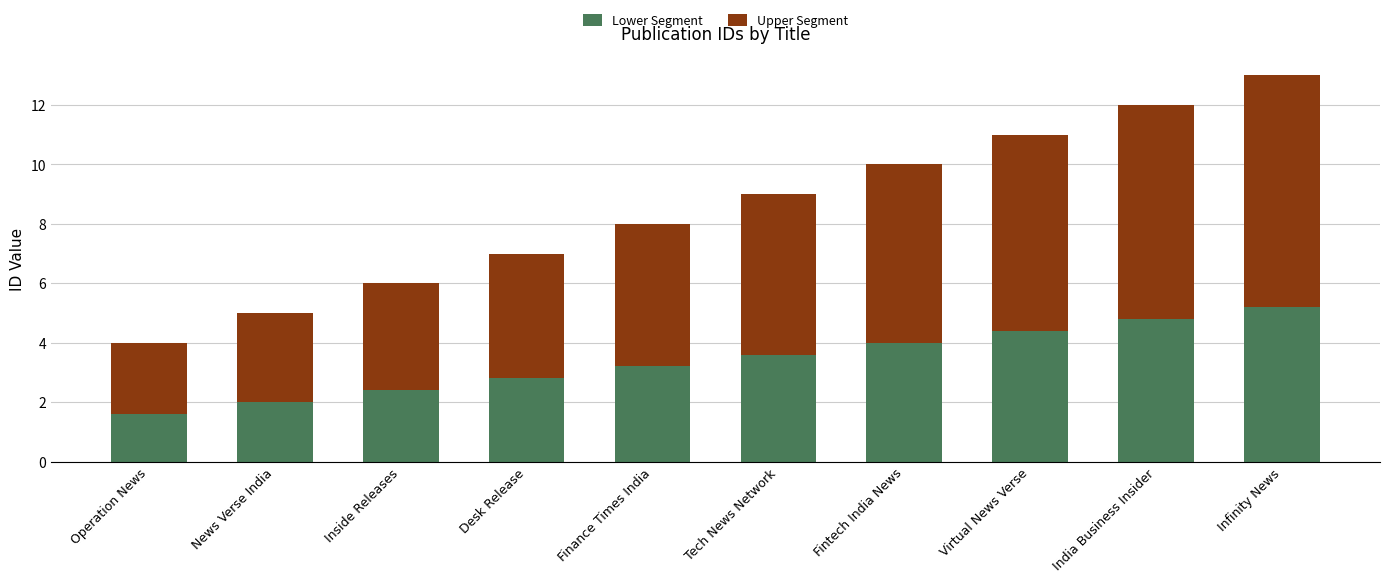

Does the chart contain stacked bars?

Yes